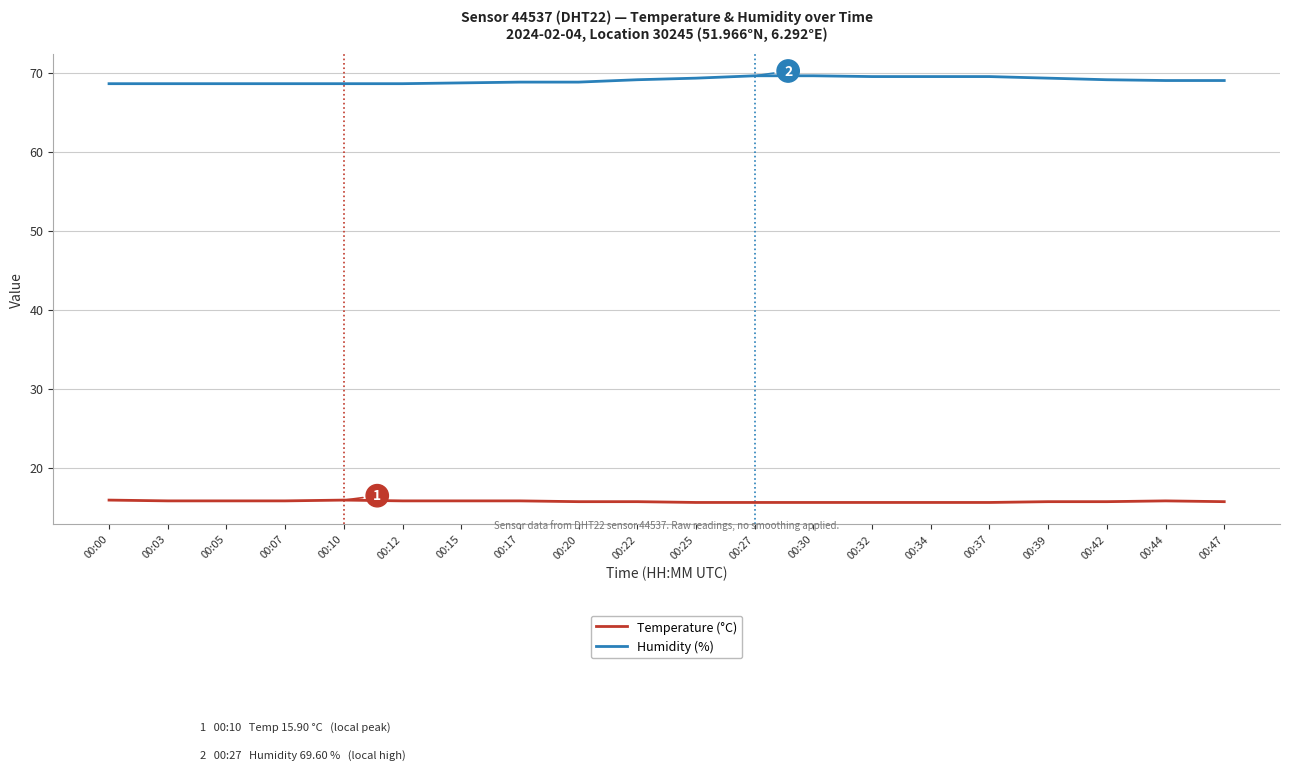

At how many categories does at least one series exceed 65?

20